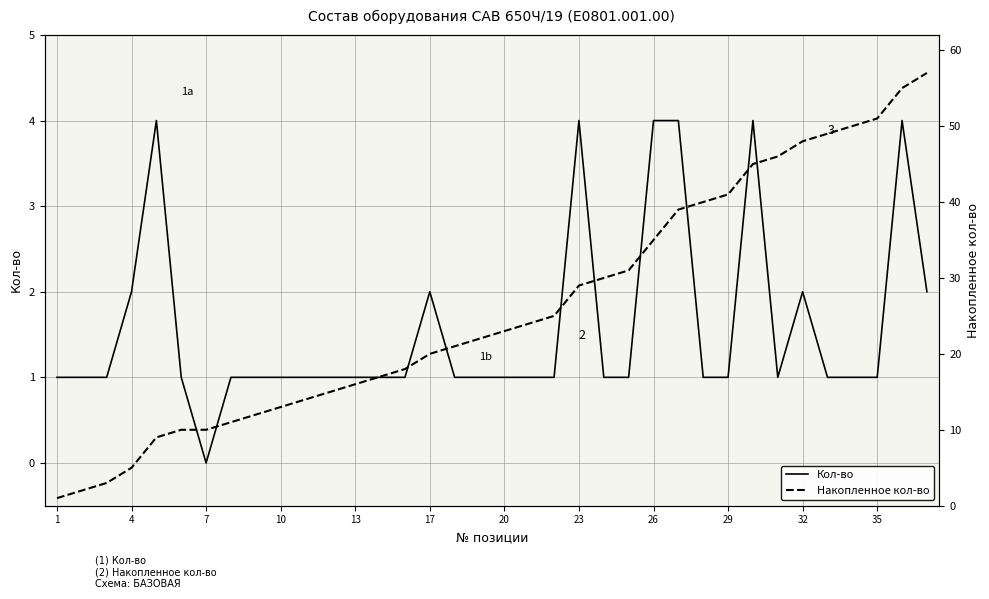

Which category has the lowest value in the Накопленное кол-во series?

1